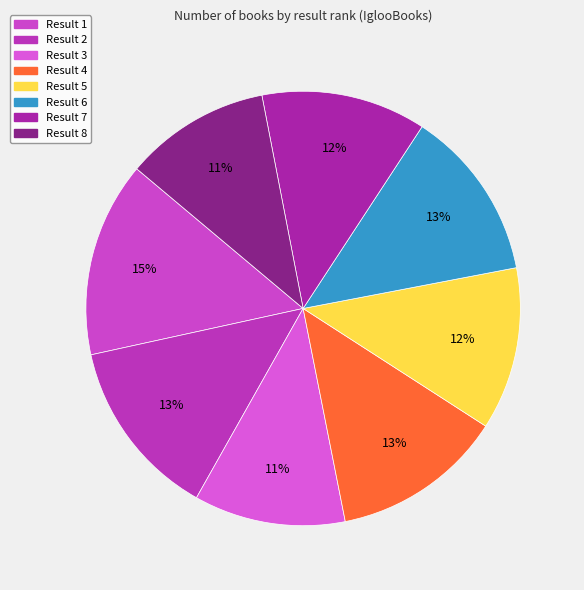

How many slices are in this pie chart?

8